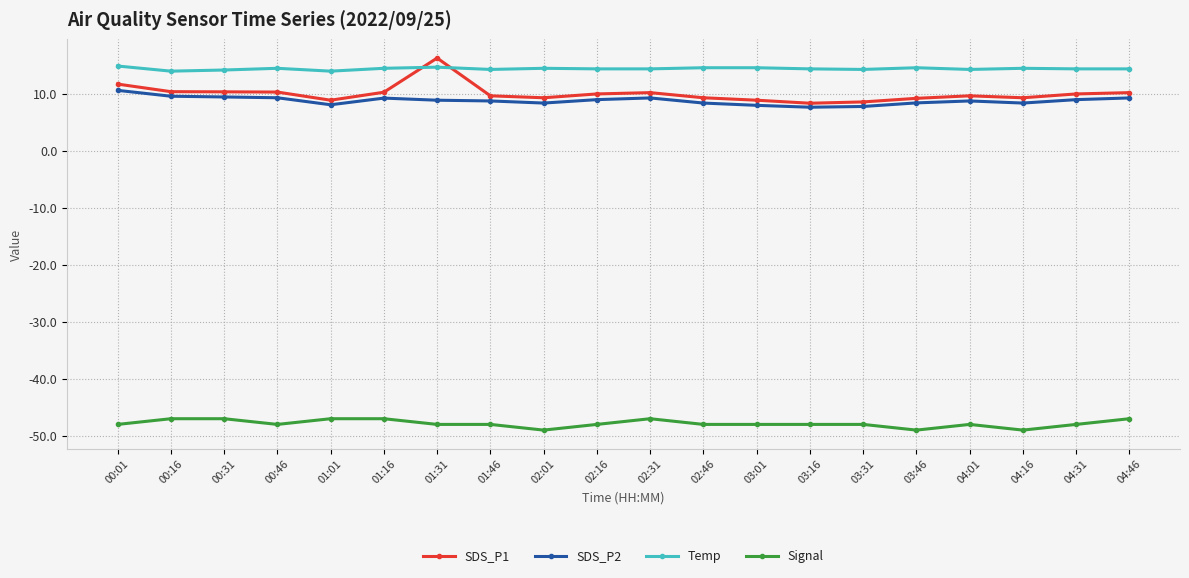

At how many categories does at least one series exceed -9?

20